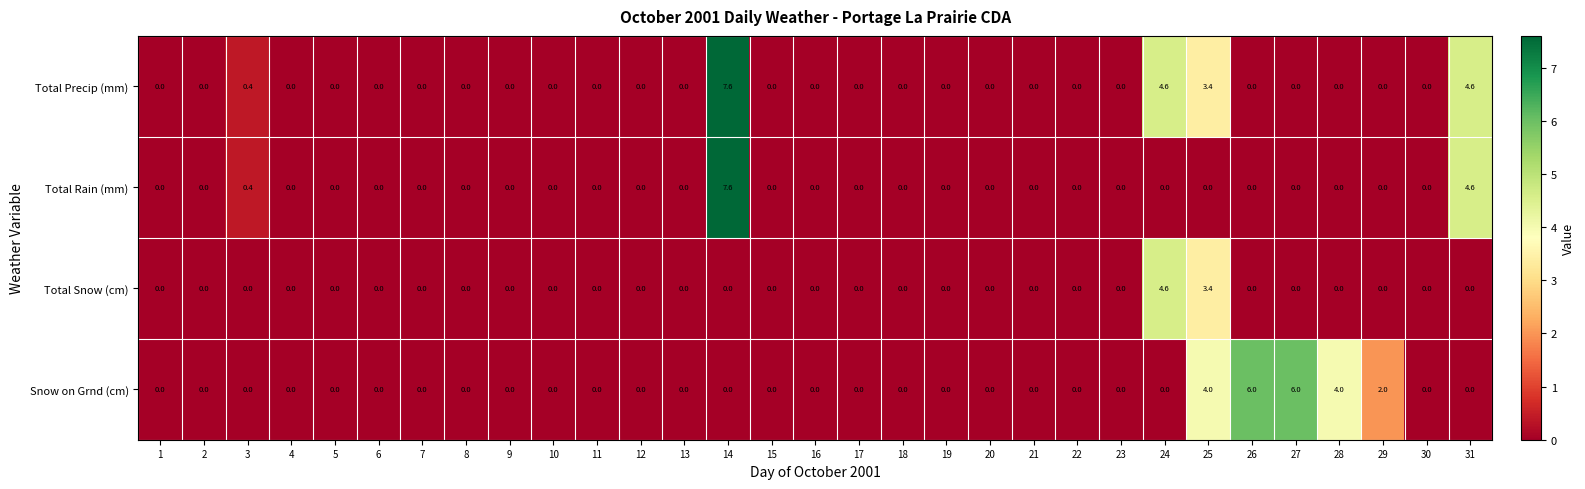

Count the number of categories in the chart.

31